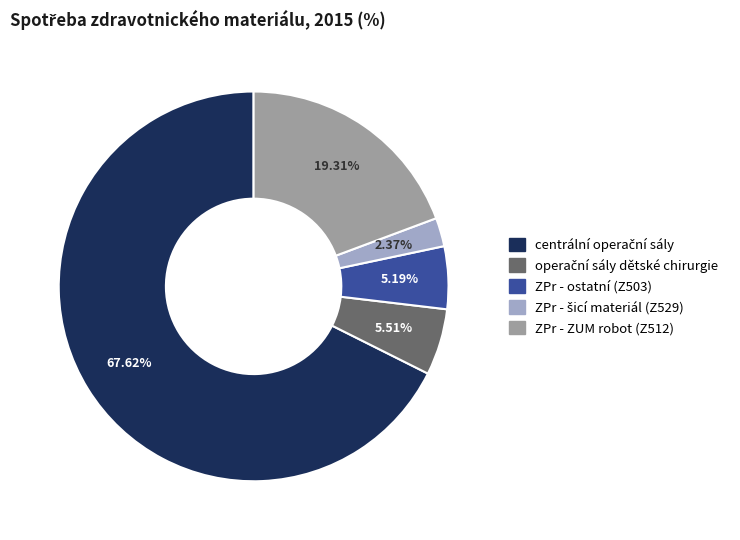

Which has a higher value, ZPr - ZUM robot (Z512) or ZPr - ostatní (Z503)?

ZPr - ZUM robot (Z512)